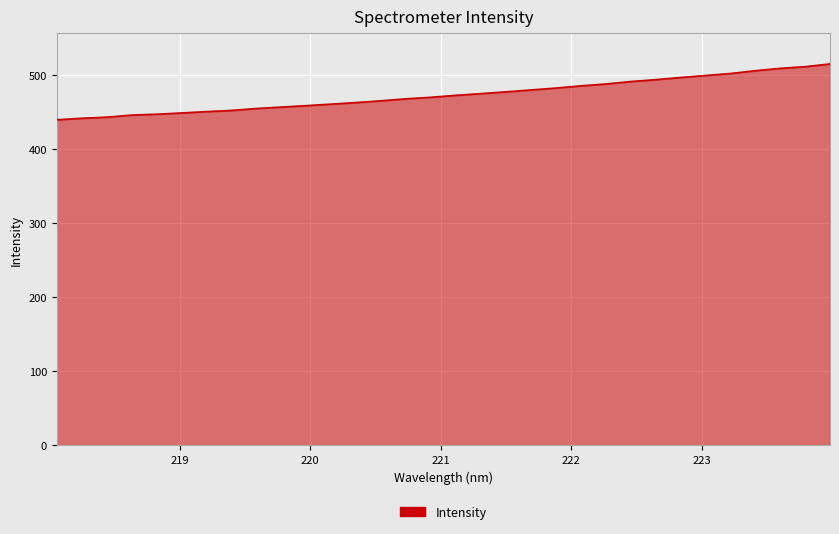

What is the difference between the maximum and minimum values?

75.3